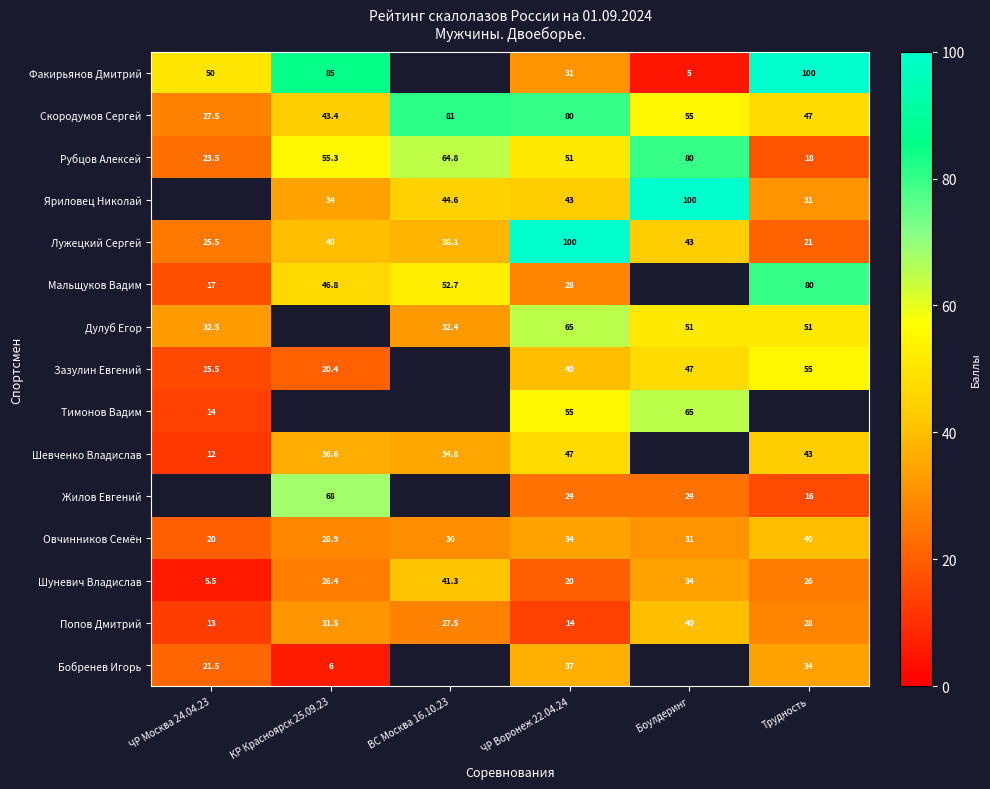

List the labels in order of Шуневич Владислав value, smallest first.

ЧР Москва 24.04.23, ЧР Воронеж 22.04.24, Трудность, КР Красноярск 25.09.23, Боулдеринг, ВС Москва 16.10.23